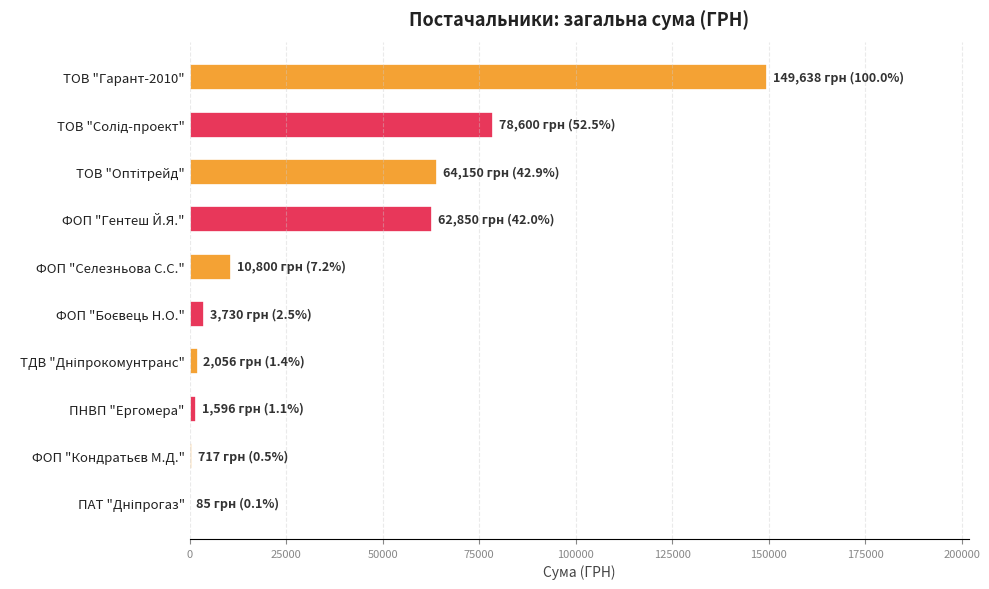

What is the ratio of the value at ТОВ "Гарант-2010" to the value at ФОП "Селезньова С.С."?

13.9